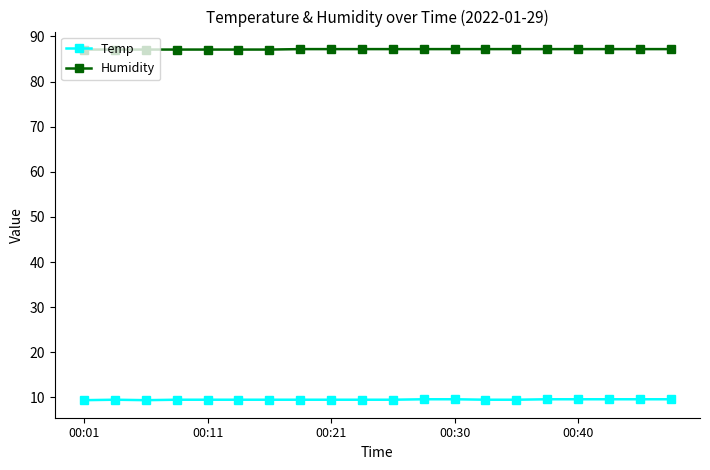

At how many categories does at least one series exceed 17?

20